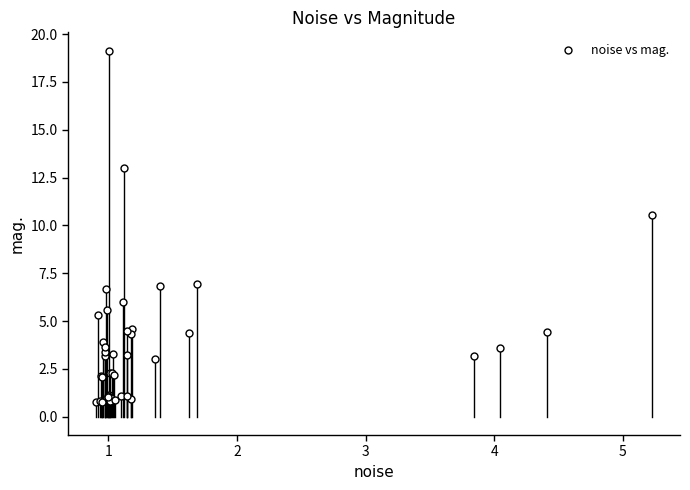

What Y value in the scatter plot is closest to 9?

10.6